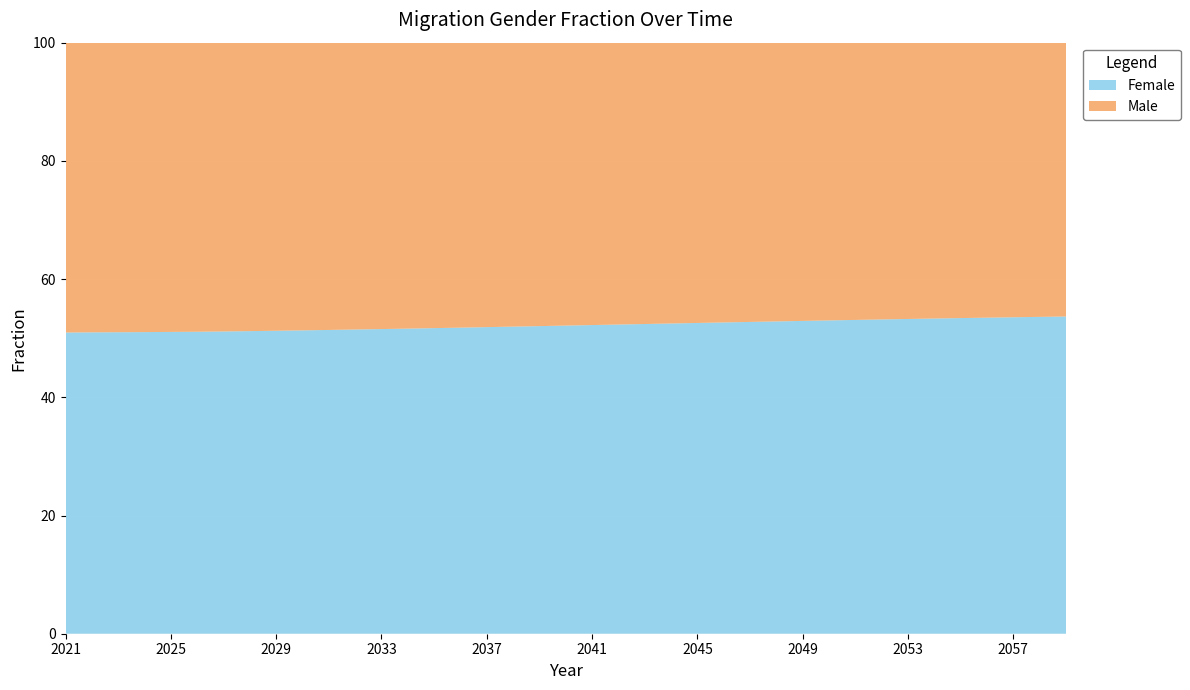

Reading left to right, transcribe all the data shown in this chart.

Female: 2021=0.5	2022=0.5	2023=0.5	2024=0.5	2025=0.5	2026=0.5	2027=0.5	2028=0.5	2029=0.5	2030=0.5	2031=0.5	2032=0.5	2033=0.5	2034=0.5	2035=0.5	2036=0.5	2037=0.5	2038=0.5	2039=0.5	2040=0.5	2041=0.5	2042=0.5	2043=0.5	2044=0.5	2045=0.5	2046=0.5	2047=0.5	2048=0.5	2049=0.5	2050=0.5	2051=0.5	2052=0.5	2053=0.5	2054=0.5	2055=0.5	2056=0.5	2057=0.5	2058=0.5	2059=0.5
Male: 2021=0.5	2022=0.5	2023=0.5	2024=0.5	2025=0.5	2026=0.5	2027=0.5	2028=0.5	2029=0.5	2030=0.5	2031=0.5	2032=0.5	2033=0.5	2034=0.5	2035=0.5	2036=0.5	2037=0.5	2038=0.5	2039=0.5	2040=0.5	2041=0.5	2042=0.5	2043=0.5	2044=0.5	2045=0.5	2046=0.5	2047=0.5	2048=0.5	2049=0.5	2050=0.5	2051=0.5	2052=0.5	2053=0.5	2054=0.5	2055=0.5	2056=0.5	2057=0.5	2058=0.5	2059=0.5